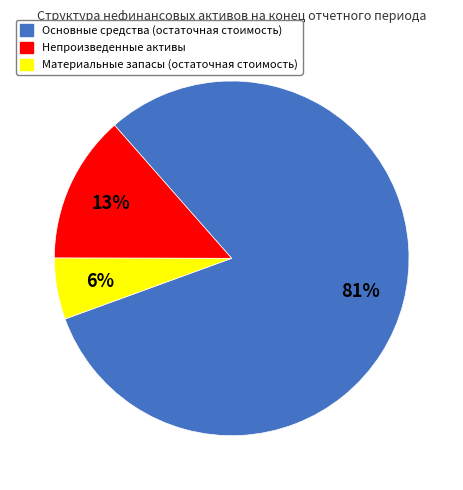

Does any single category account for the majority?

Yes